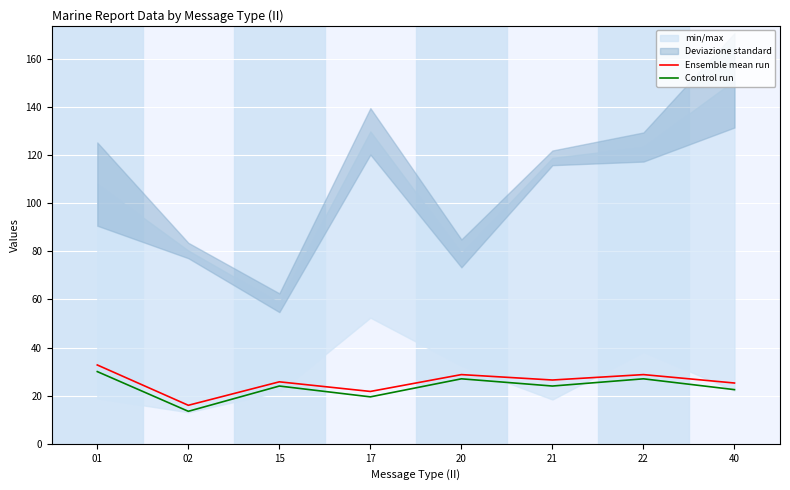

What value does the Ensemble mean run series have at 40?

25.2